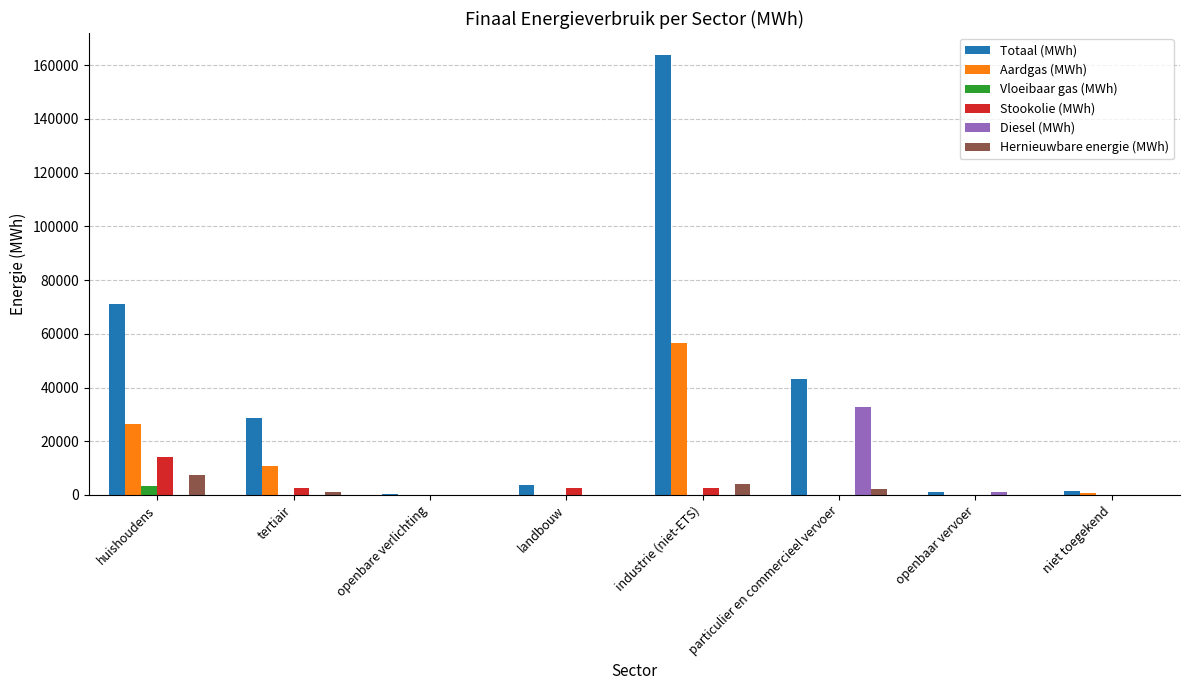

True or false: Aardgas (MWh) has a value of 4757.1 at tertiair.

False